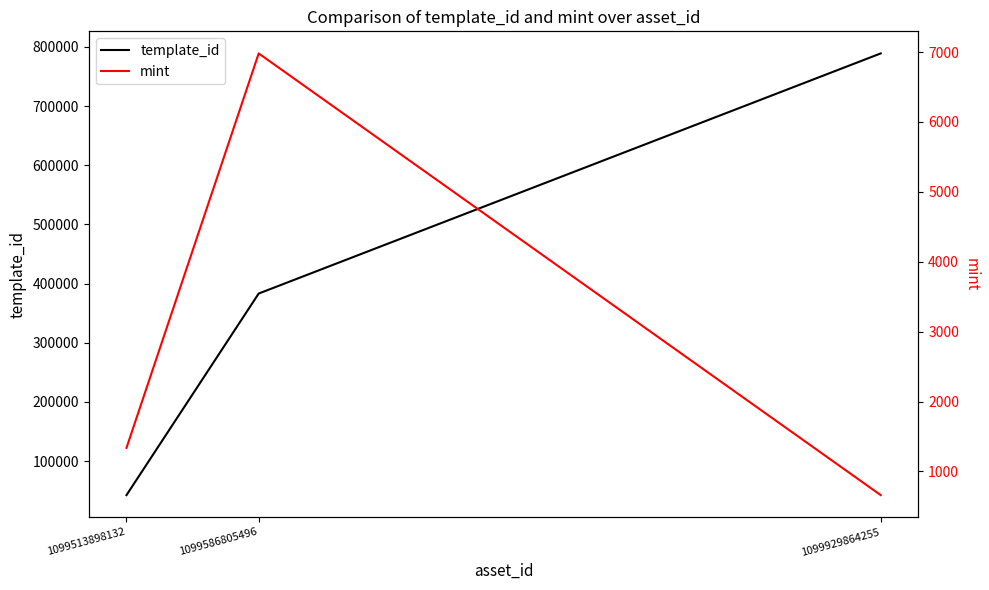

True or false: template_id has a value of 165290 at 1099586805496.

False